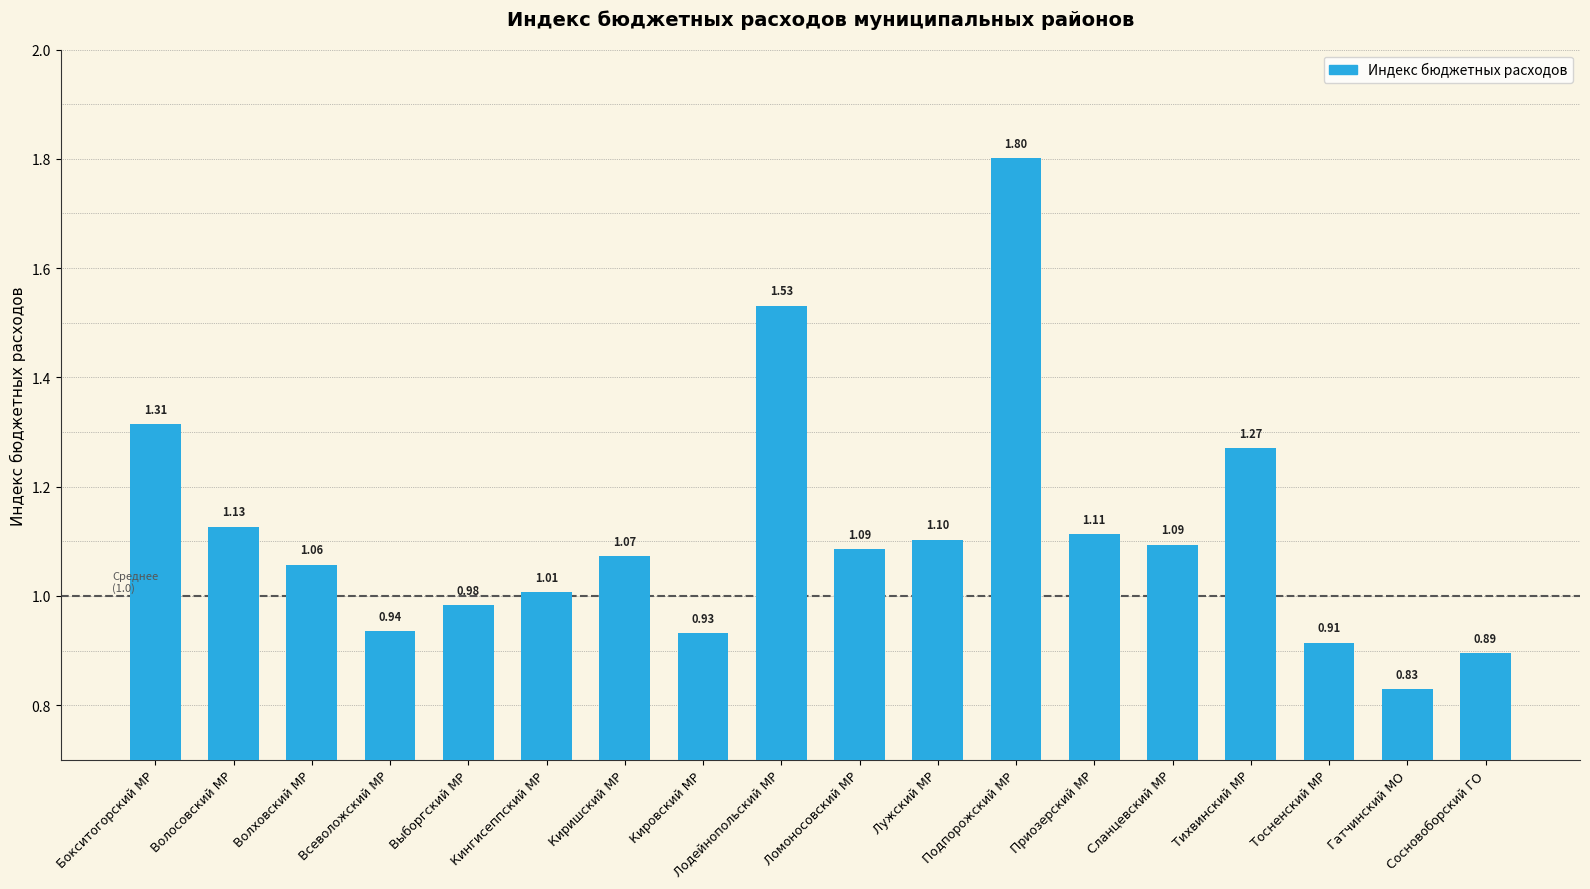

Which has a higher value, Лодейнопольский МР or Волосовский МР?

Лодейнопольский МР